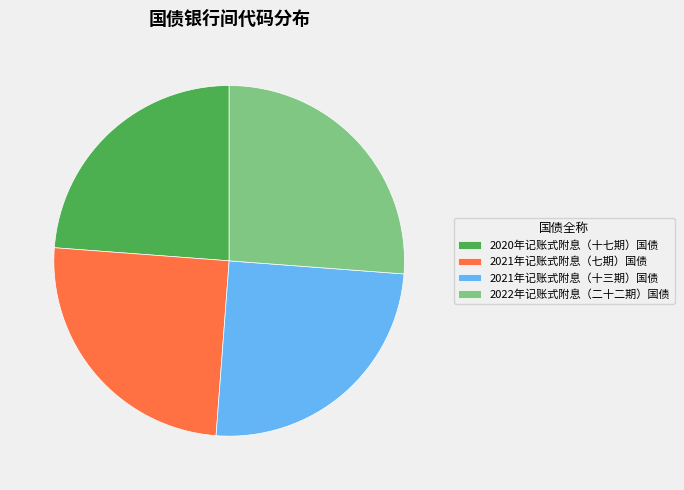

Is it true that 2022年记账式附息（二十二期）国债 is 41% of the pie?

False